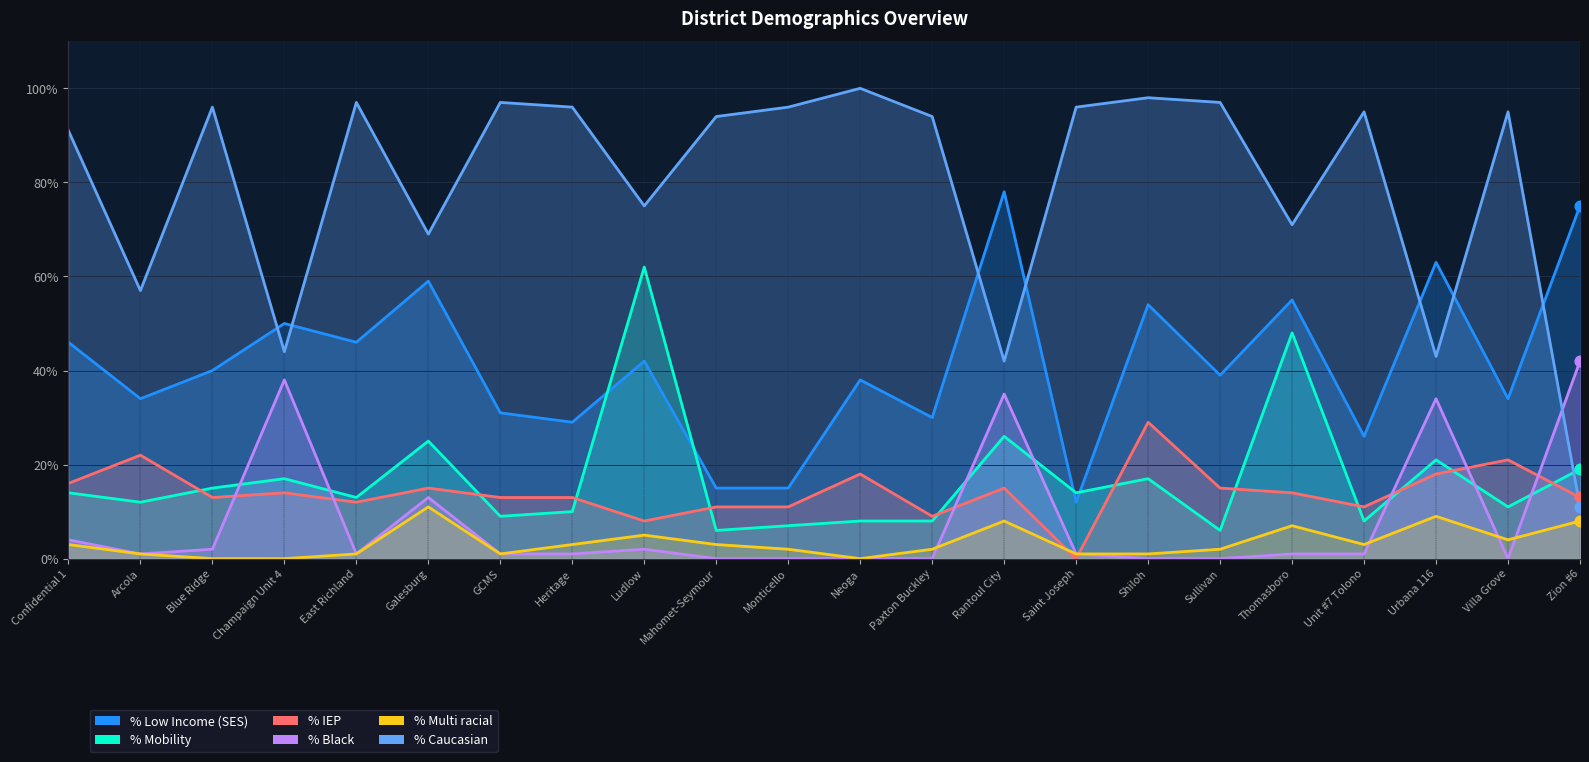

Which series has the widest spread of Y values?

% Caucasian